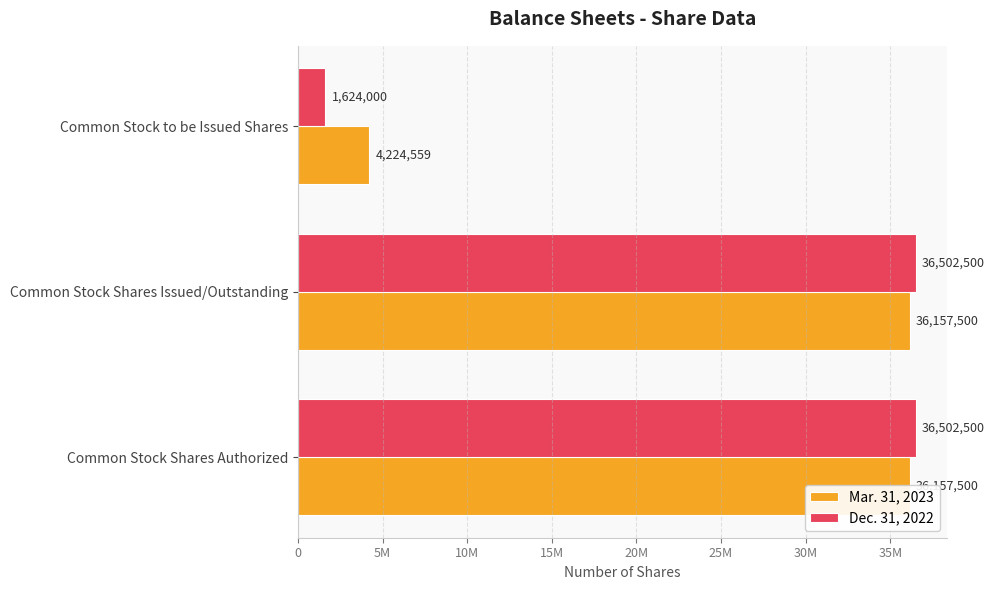

How many data points in Mar. 31, 2023 are less than 36157500?

1